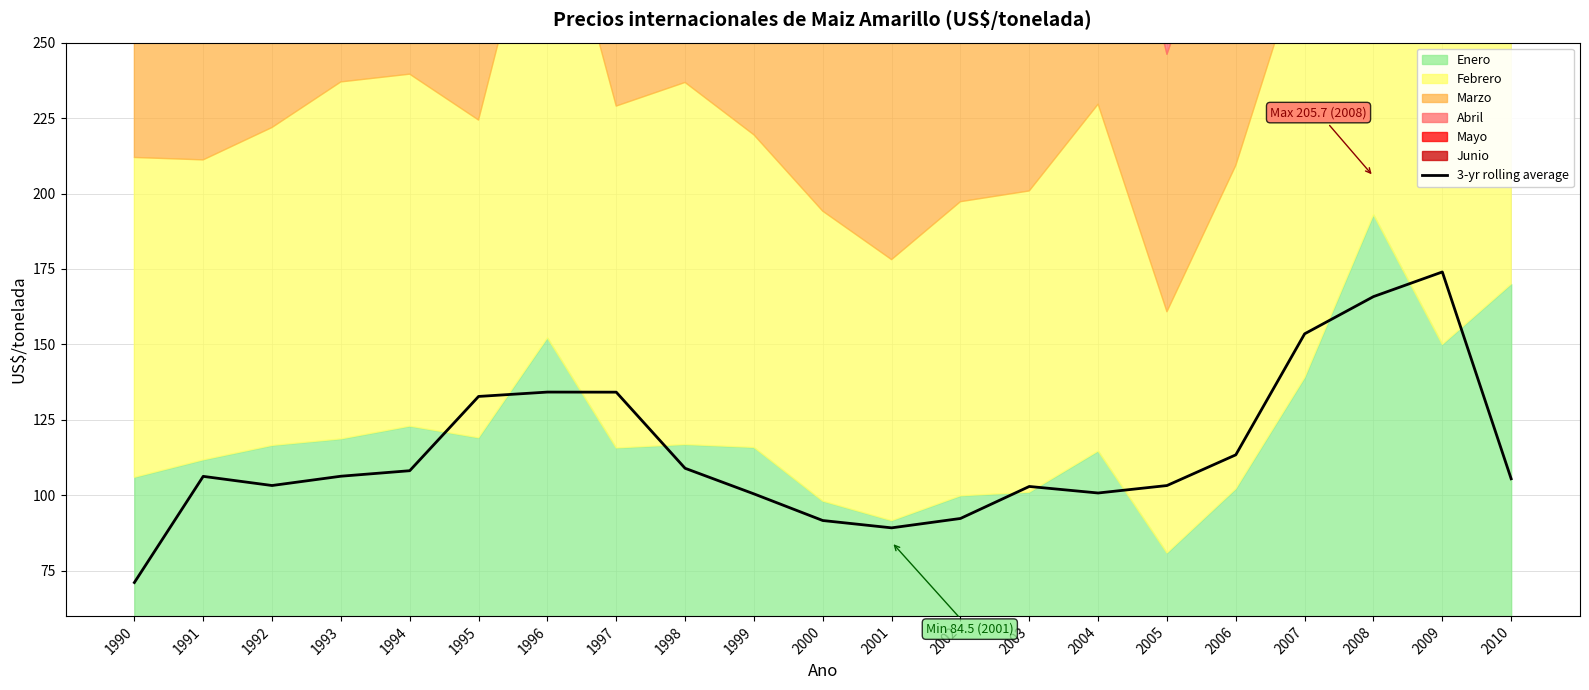

The value at 1996 is 63.1. True or false?

False